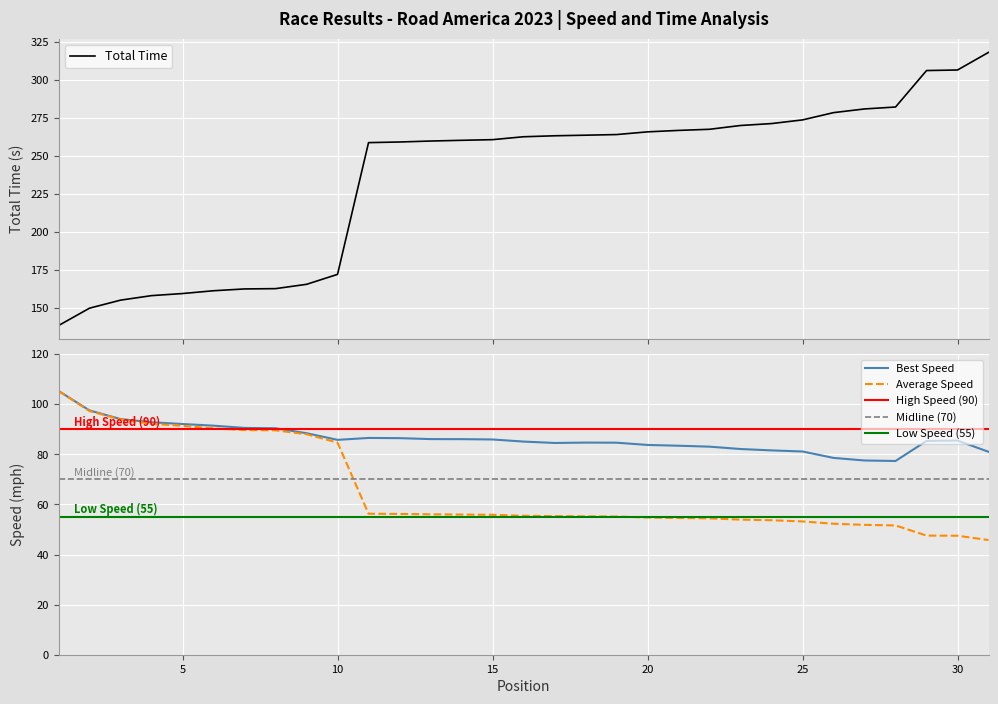

Reading right to left, what are all the values shown in this chart?

Total Time: 318.3	306.7	306.3	282.3	281.0	278.6	273.8	271.4	270.1	267.6	266.9	265.9	264.1	263.7	263.3	262.7	260.8	260.3	259.9	259.2	258.8	172.0	165.5	162.6	162.4	161.2	159.4	158.0	155.1	149.8	138.3
Best Lap time: 81.0	85.5	85.4	77.4	77.6	78.6	81.2	81.6	82.2	83.1	83.5	83.8	84.7	84.7	84.6	85.1	86.0	86.1	86.1	86.5	86.6	85.8	88.5	90.4	90.6	91.5	92.1	92.8	94.1	97.6	105.4
Average Speed: 45.8	47.5	47.6	51.6	51.9	52.3	53.2	53.7	54.0	54.5	54.6	54.8	55.2	55.3	55.3	55.5	55.9	56.0	56.1	56.2	56.3	84.7	88.1	89.6	89.7	90.4	91.4	92.2	94.0	97.3	105.4